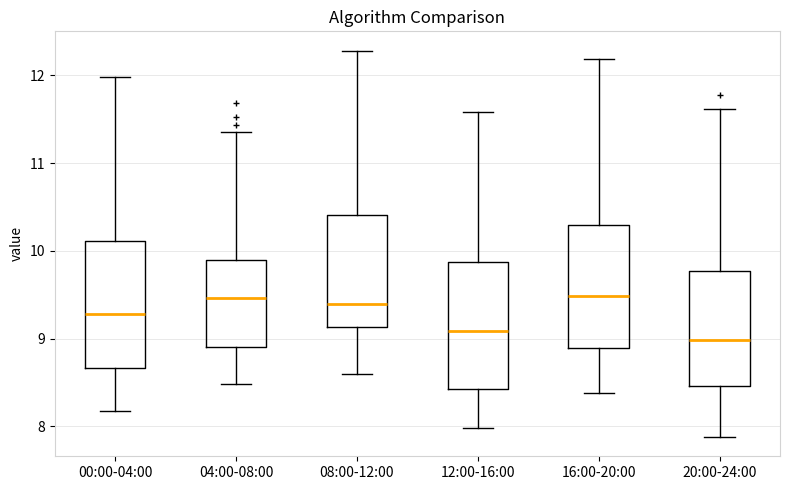

Which box's median line is the lowest?

20:00-24:00